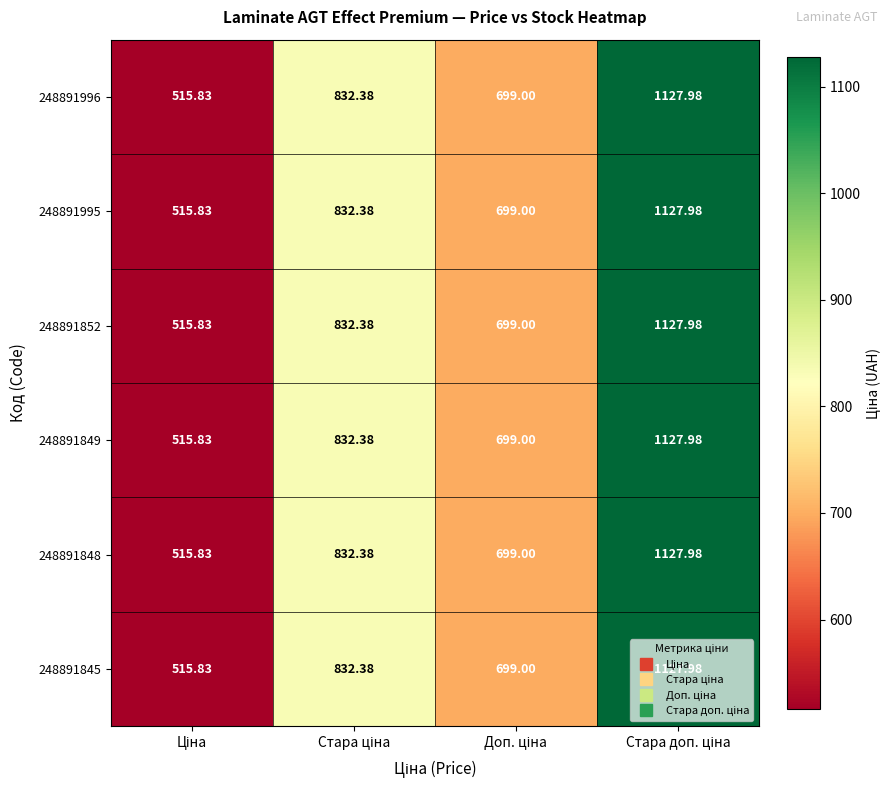

What is the smallest value displayed?

515.8